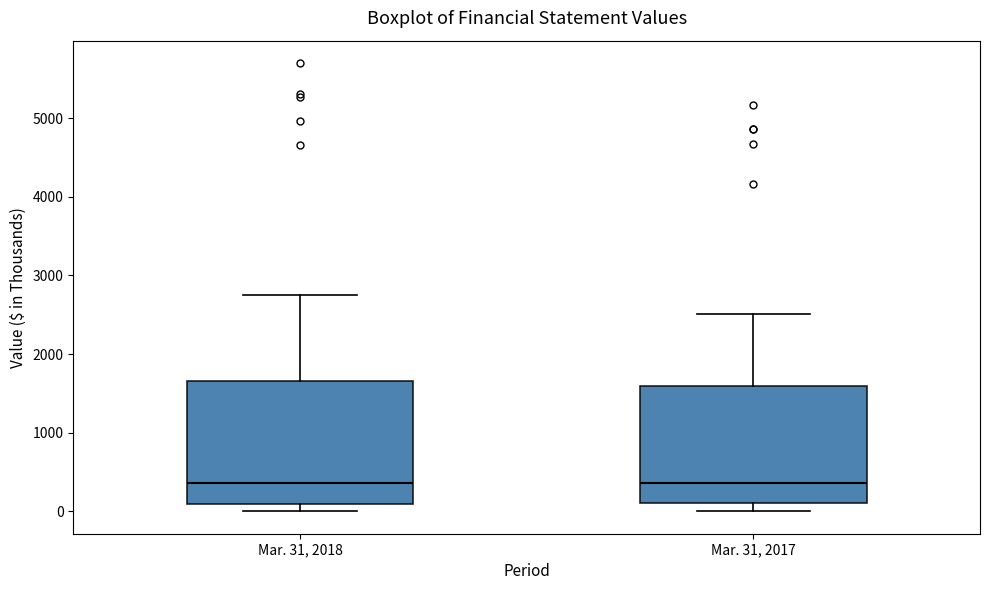

Reading left to right, read every box against the y-axis: the position of its median line, the range the box covers, and the ends of its whiskers. The values are not printed on the chart, so give them approximately, as read against the axis.

Mar. 31, 2018: median 400, box 100 to 1700, whiskers 0 to 2700
Mar. 31, 2017: median 400, box 100 to 1600, whiskers 0 to 2500